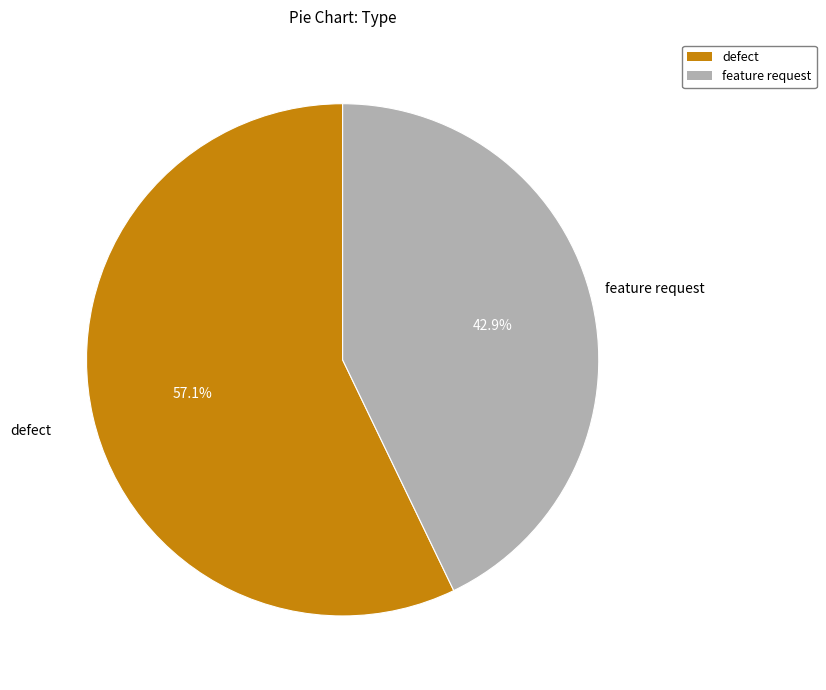

What is the ratio of the value at defect to the value at feature request?

1.3